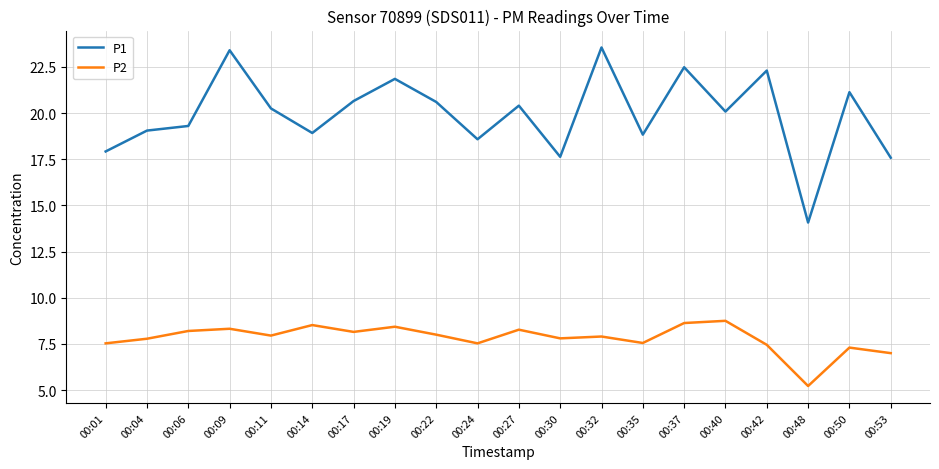

Is it true that P2 equals 1.8 at 00:50?

False